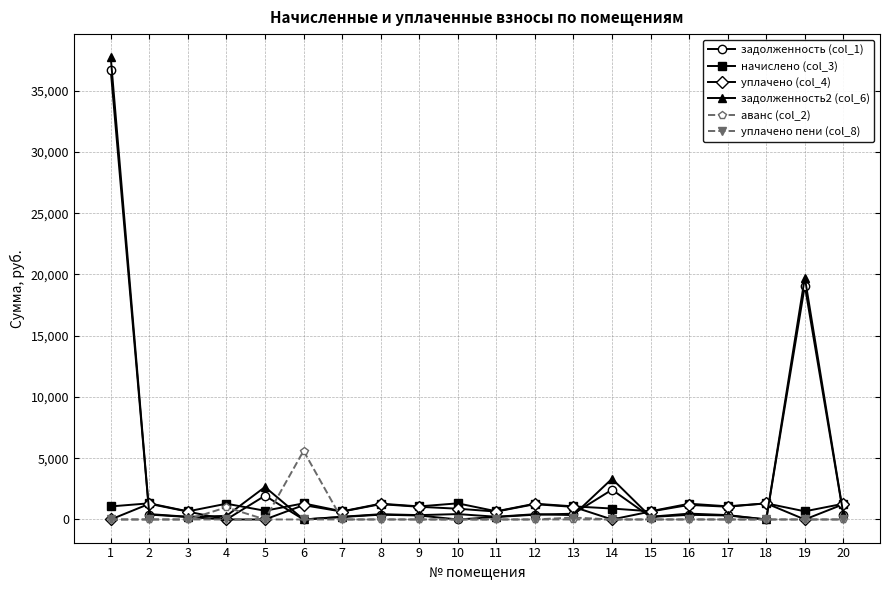

Which series has the largest range (max minus min)?

задолженность2 (col_6)